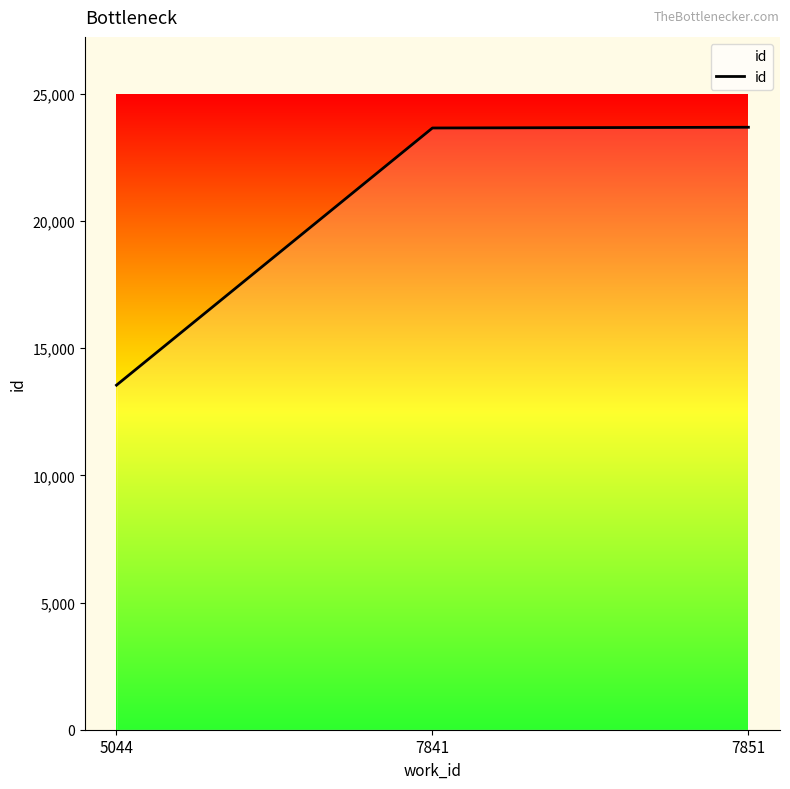

Which label corresponds to the smallest value in the chart?

5044